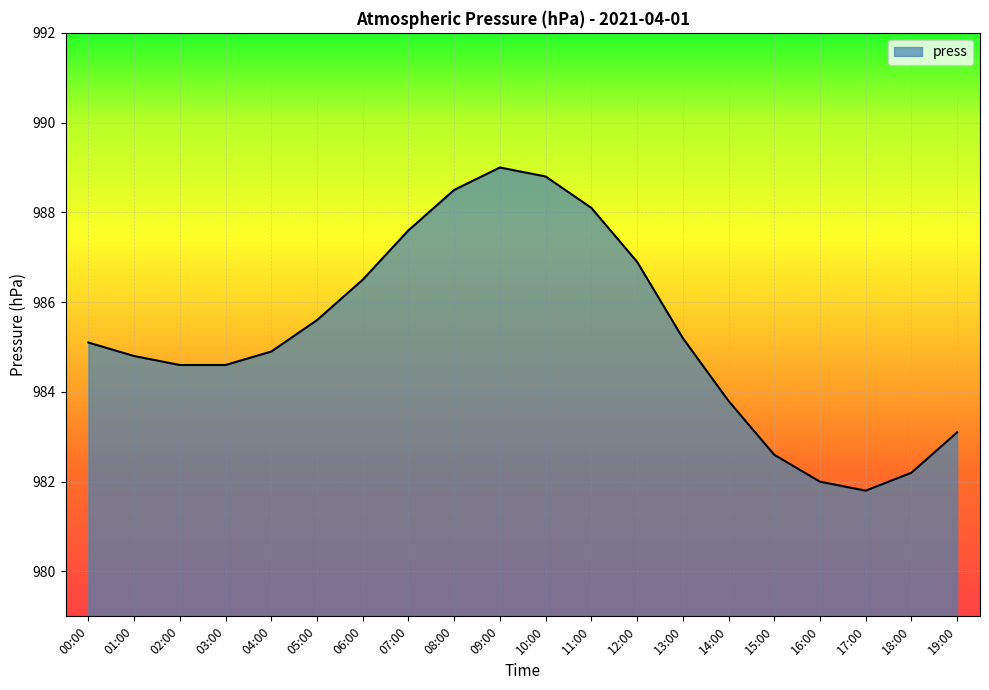

What is the average value?

985.3